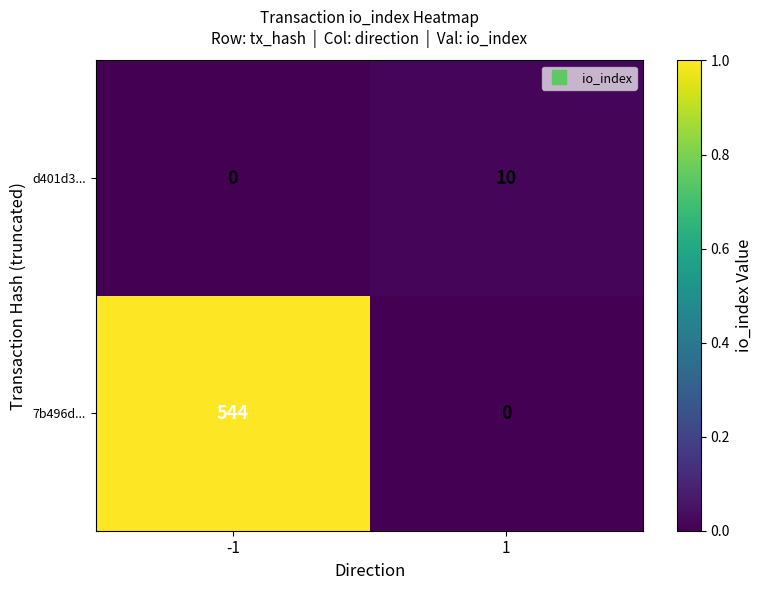

What is the difference between the maximum and minimum values in the 7b496d... series?

544